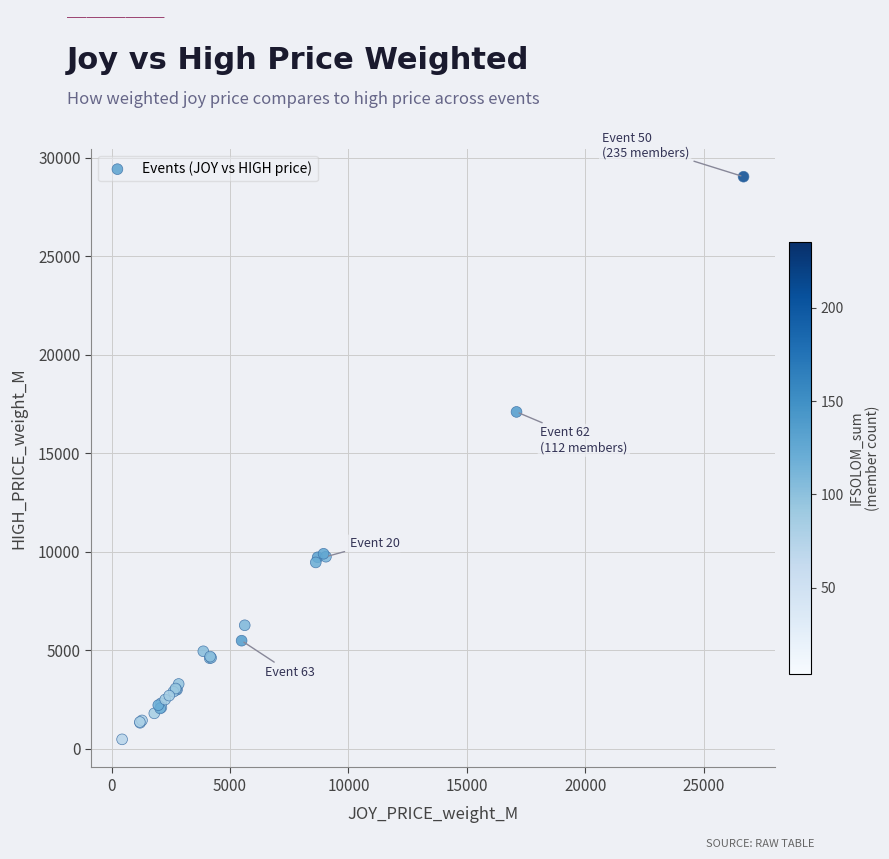

What Y value in the scatter plot is closest to 14760?

17100